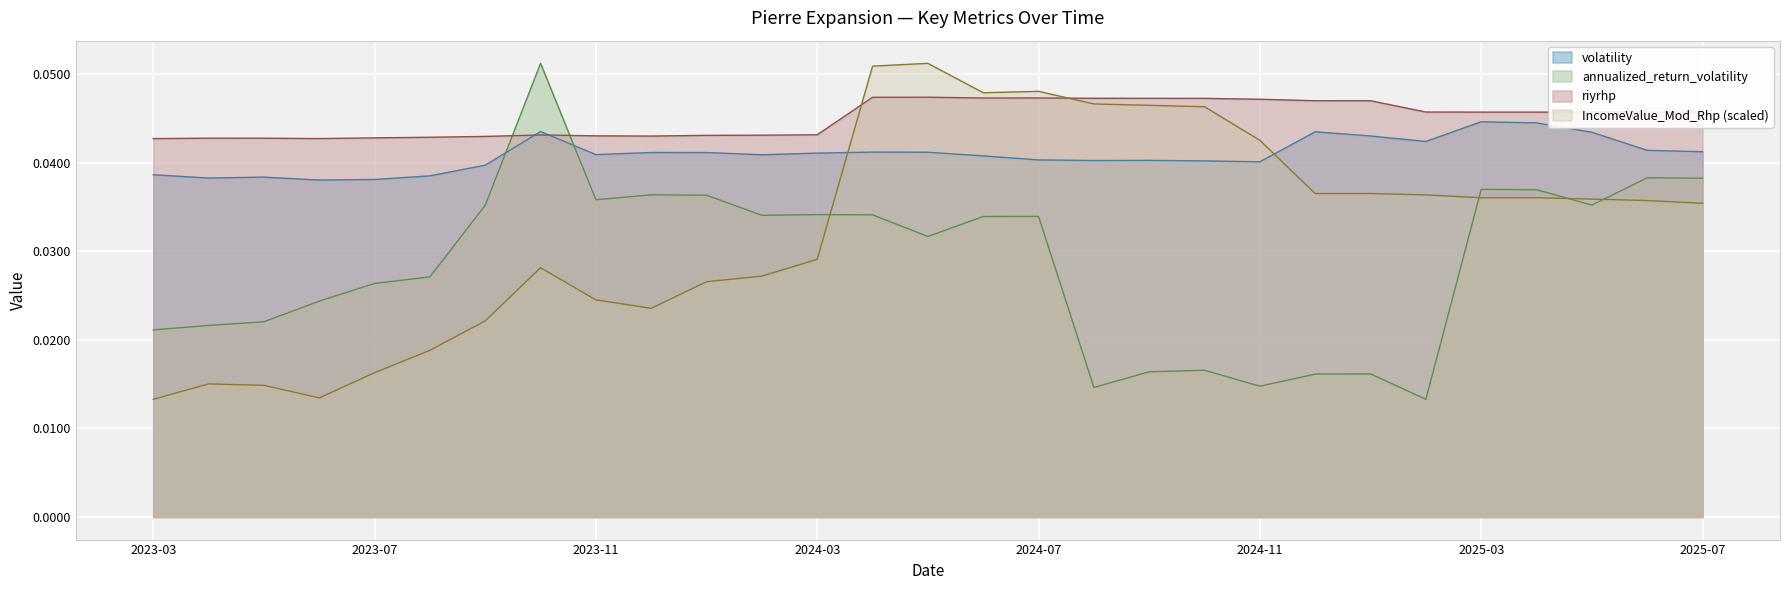

At which category is the sum across all series the highest?

2024-04